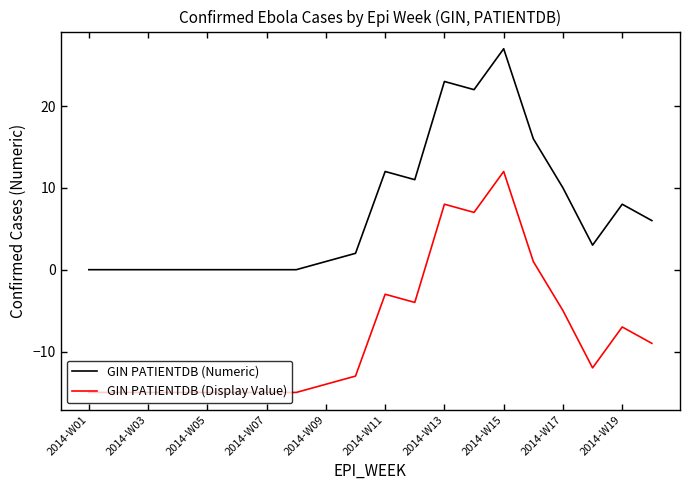

What is the average value of the GIN PATIENTDB (Numeric) series?

7